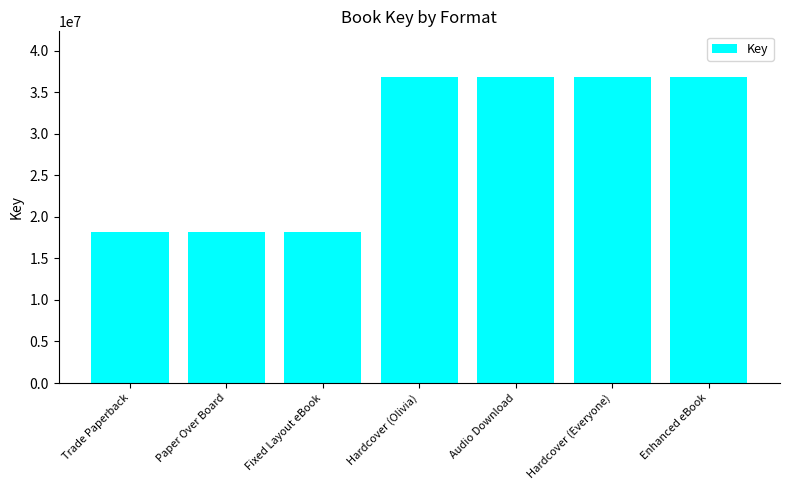

What is the maximum value shown in the chart?

36838158